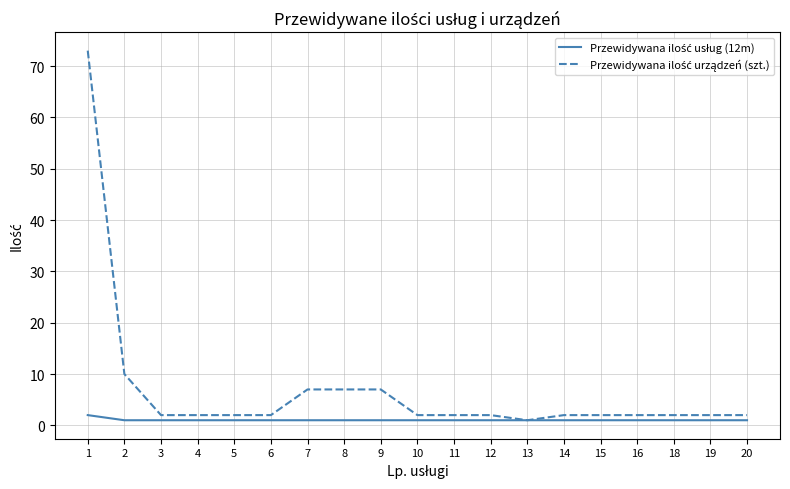

Does the chart have visible grid lines?

Yes